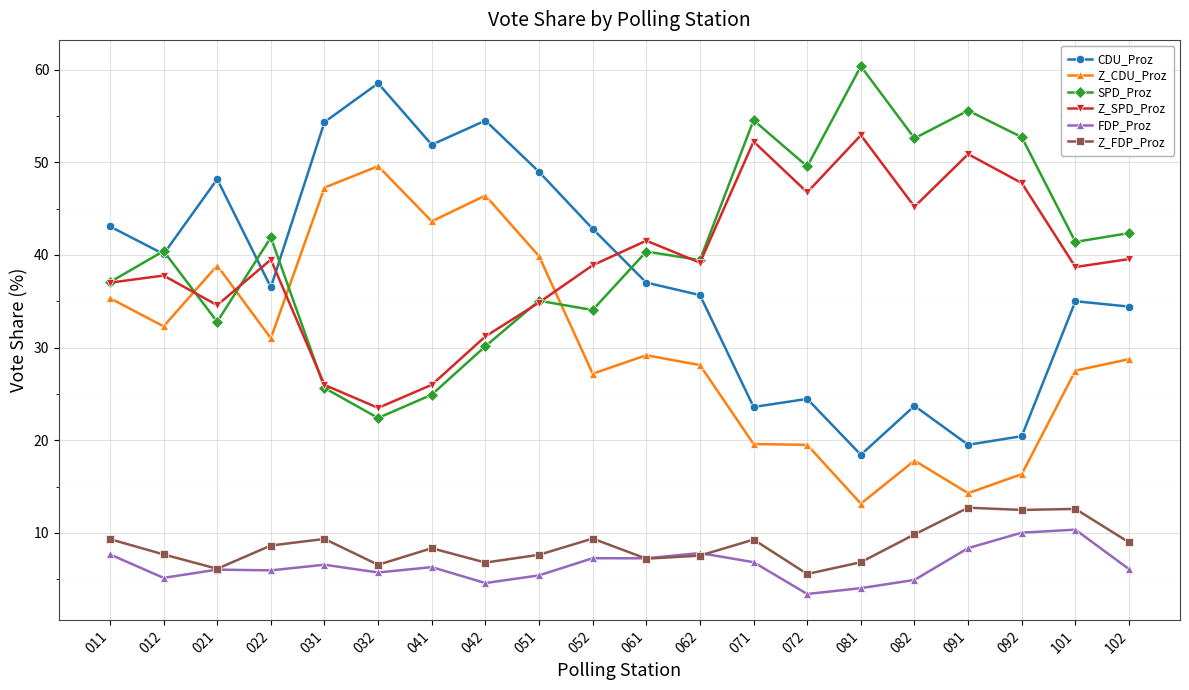

How many intersections are there between Z_CDU_Proz and Z_SPD_Proz?

4